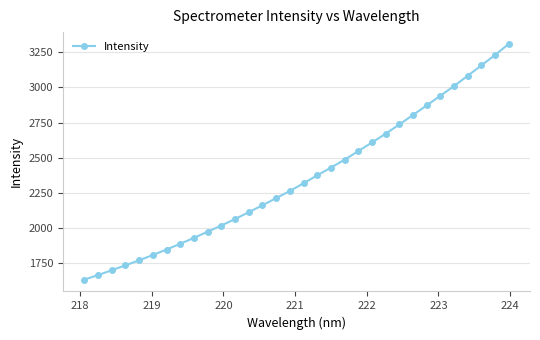

True or false: the data has more than 2 interior local peaks.

False